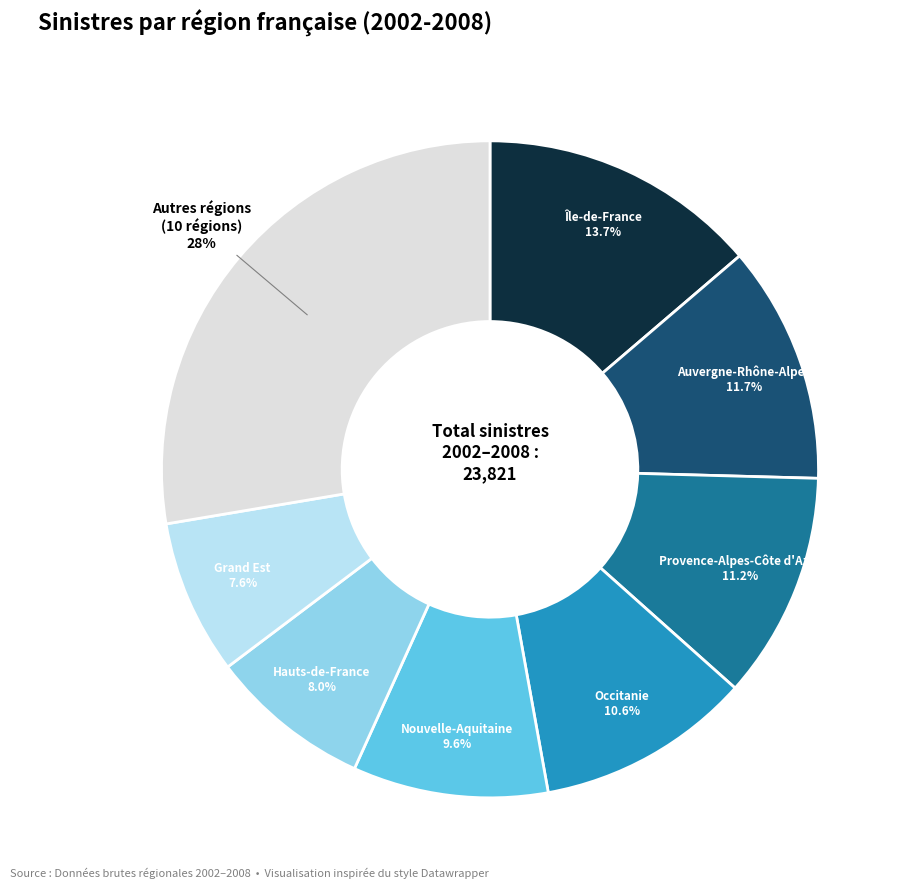

Does any single category account for the majority?

No